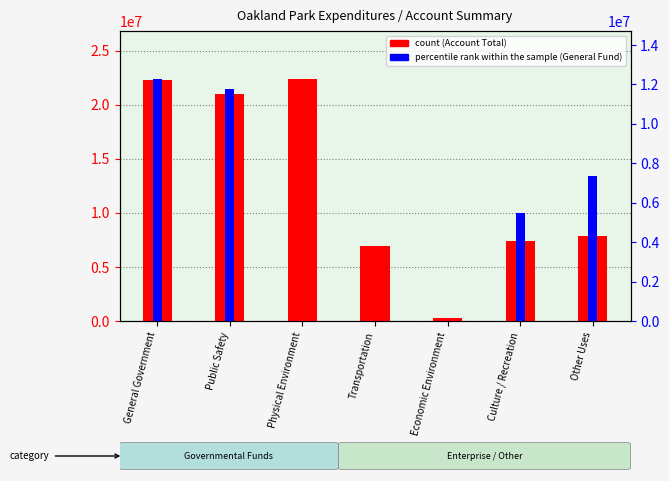

How many data points in count are less than 7861847?

3